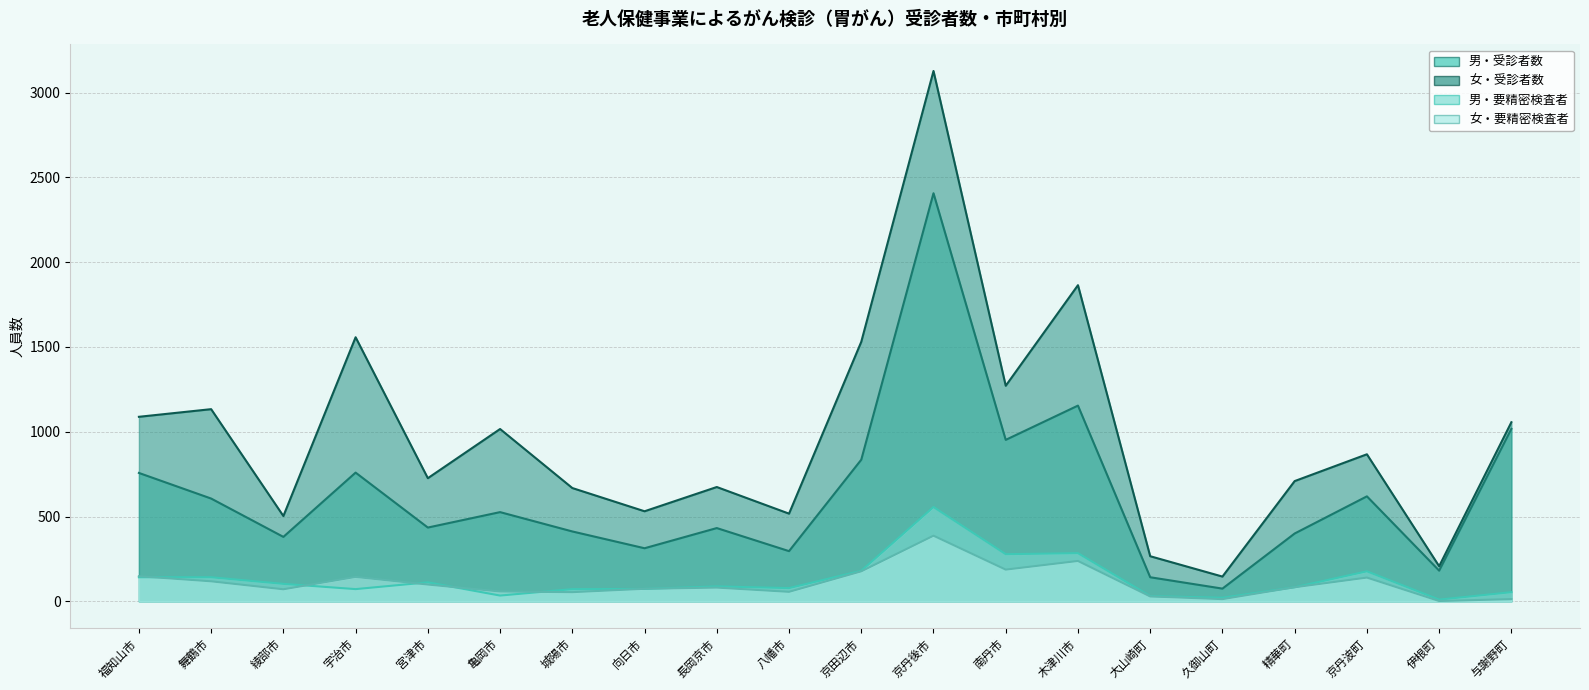

At which label does 女・要精密検査者 reach its minimum?

伊根町